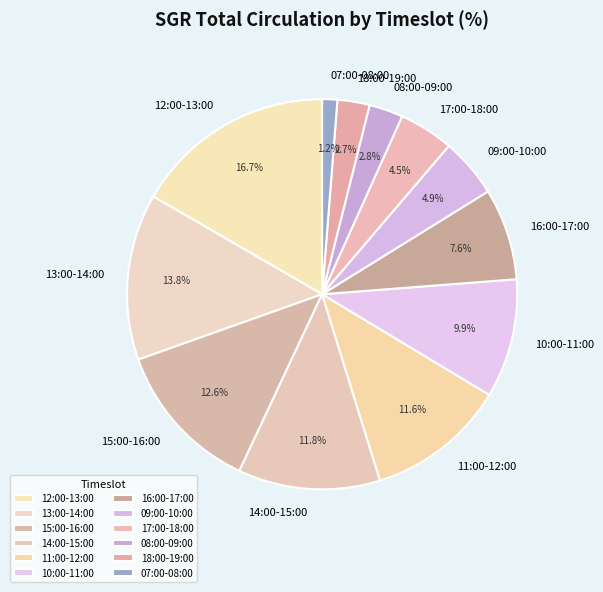

What is the ratio of the value at 15:00-16:00 to the value at 18:00-19:00?

4.7